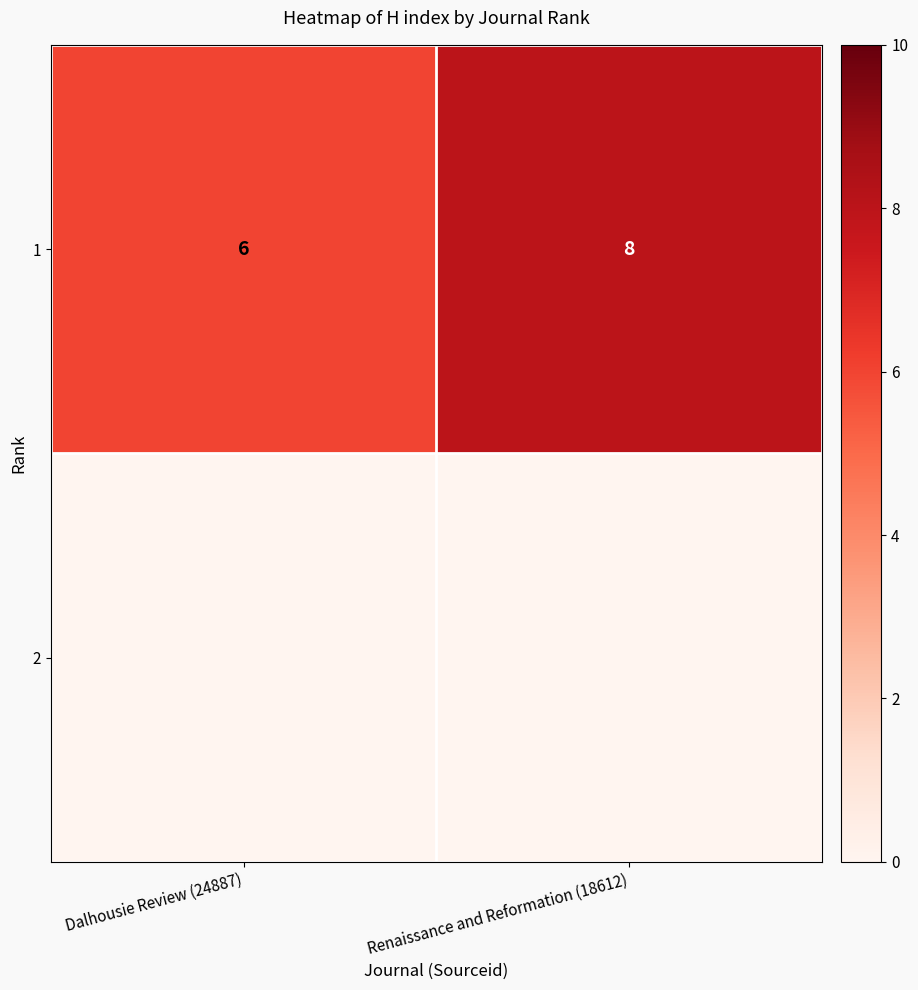

Reading right to left, extract all data points from this chart.

8	6